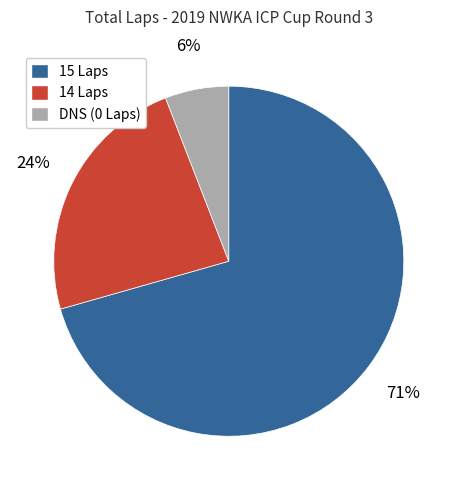

Which slice is the largest?

15 Laps